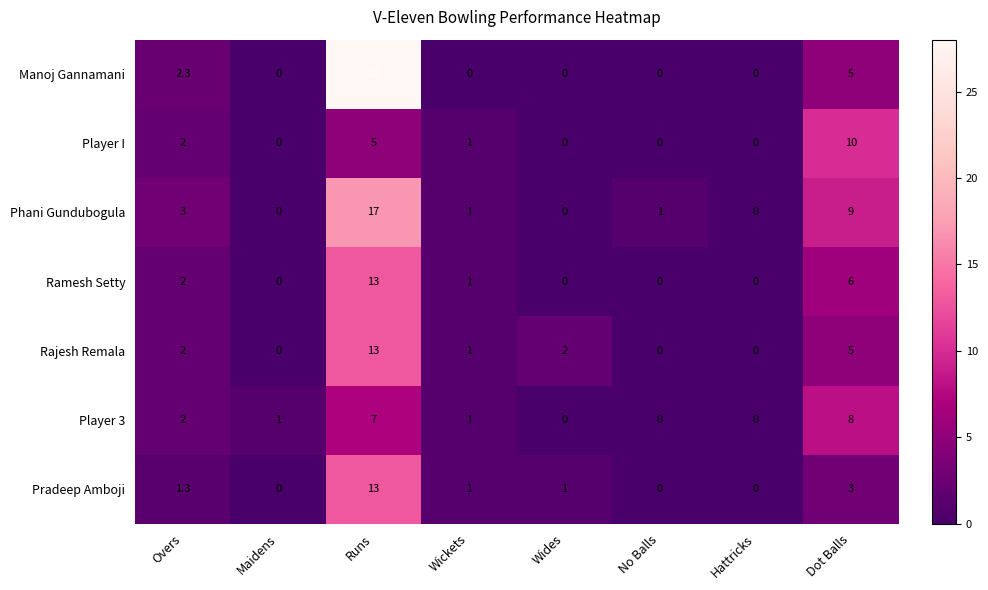

How many series are shown in this chart?

7